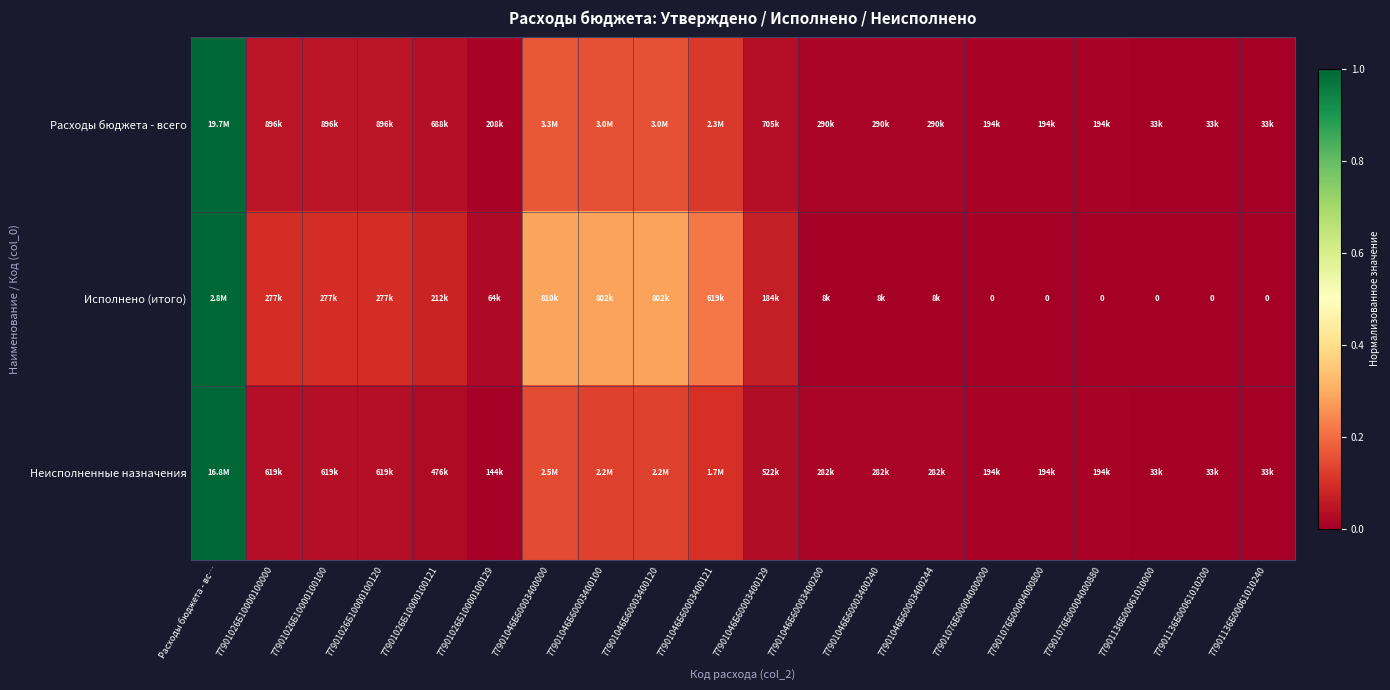

True or false: Расходы бюджета - всего has a value of 0.2 at 77901046Б60003400000.

True